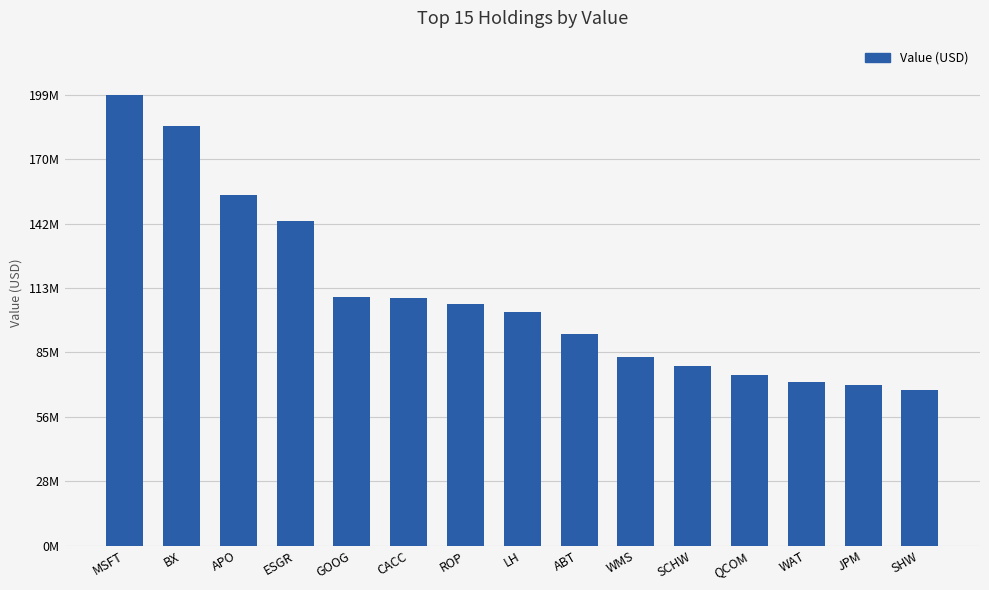

Does the chart contain any negative values?

No